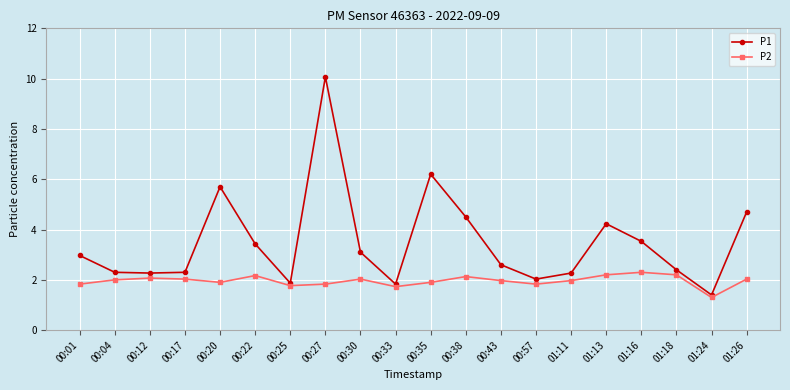

Between 00:27 and 00:38, which series saw the biggest shift?

P1